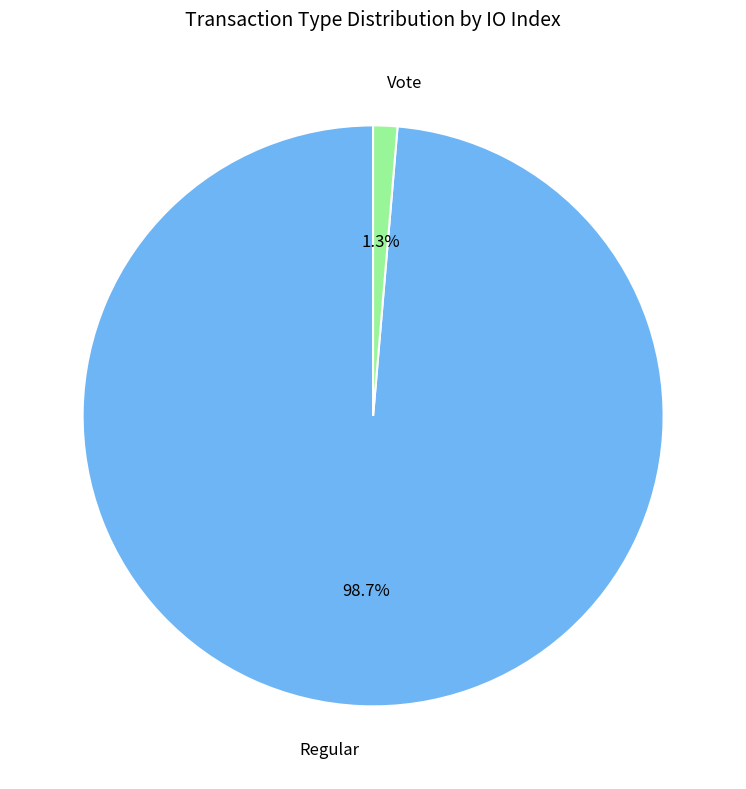

To the nearest percent, what is the combined percentage of Vote and Regular?

100%